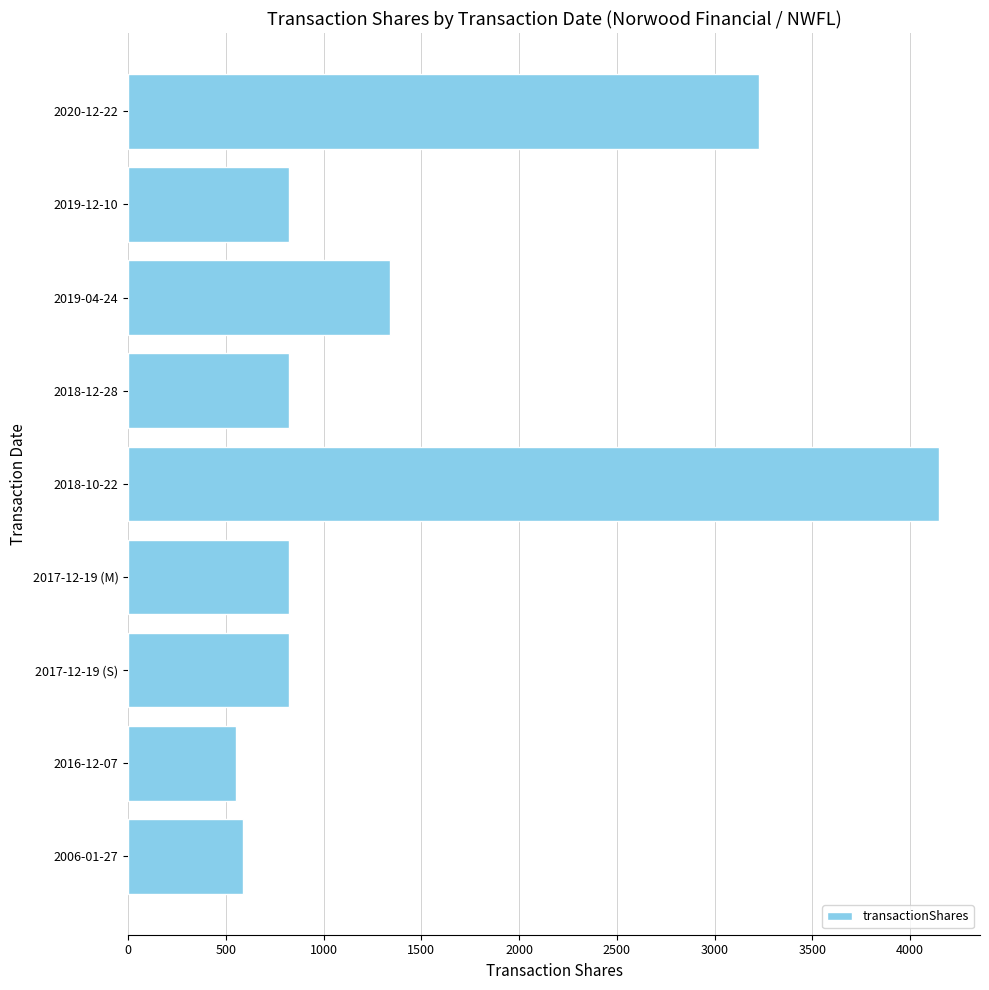

What is the value of the 2nd bar from the top?

825